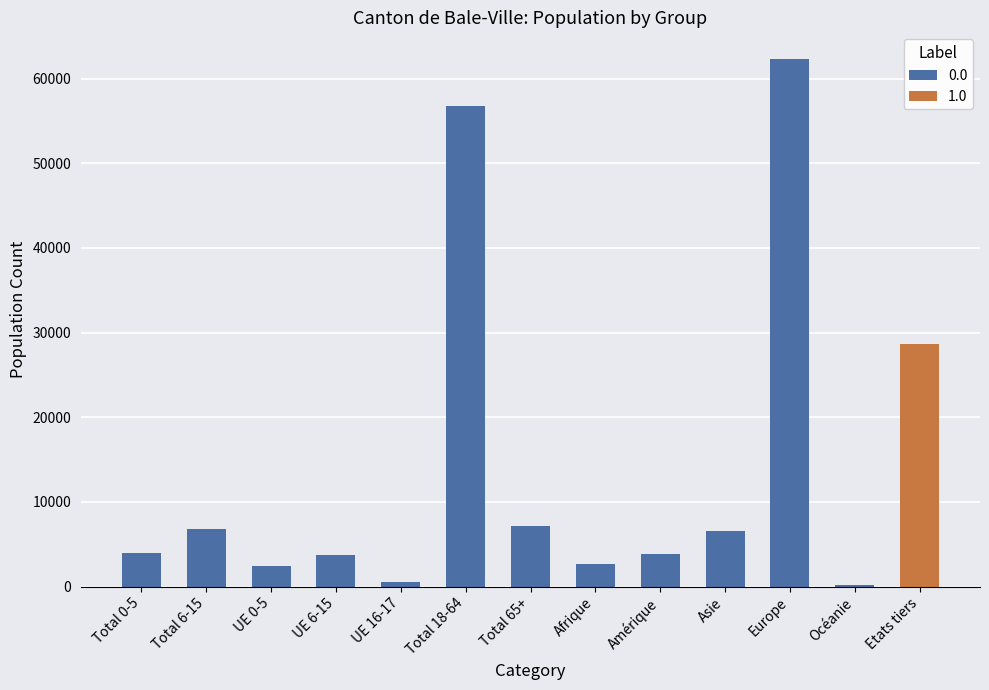

What are all the series names shown in the legend?

0.0, 1.0